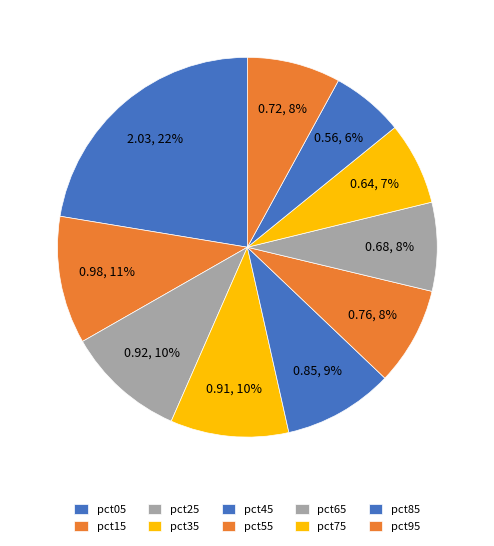

To the nearest percent, what portion does pct65 represent?

8%